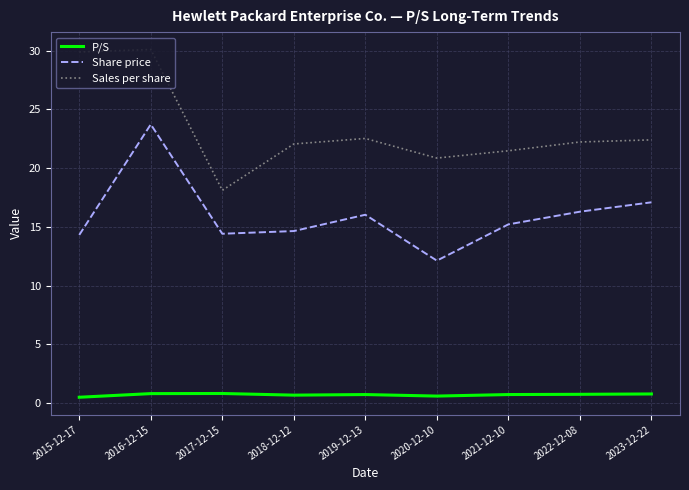

What is the total value across all series at 2019-12-13?

39.3